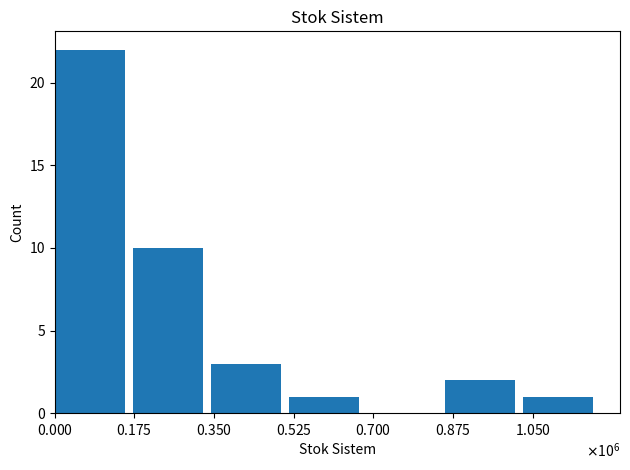

How many values are above zero?

6